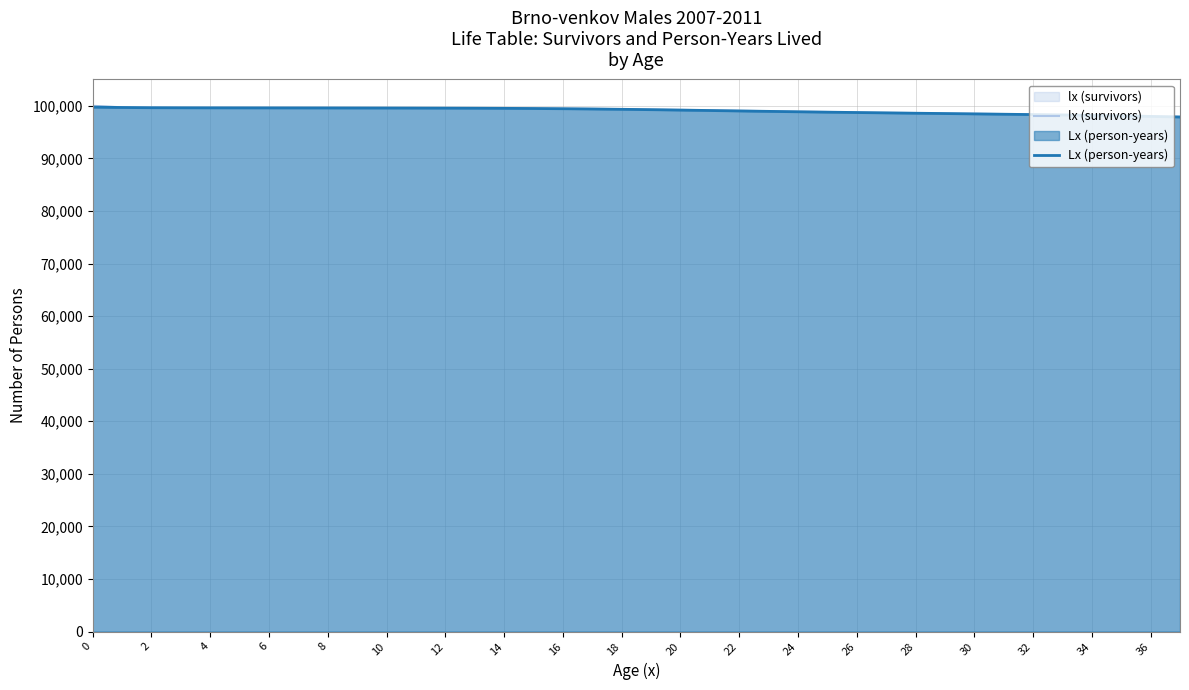

What is the highest value of the lx (survivors) series?

100000.0